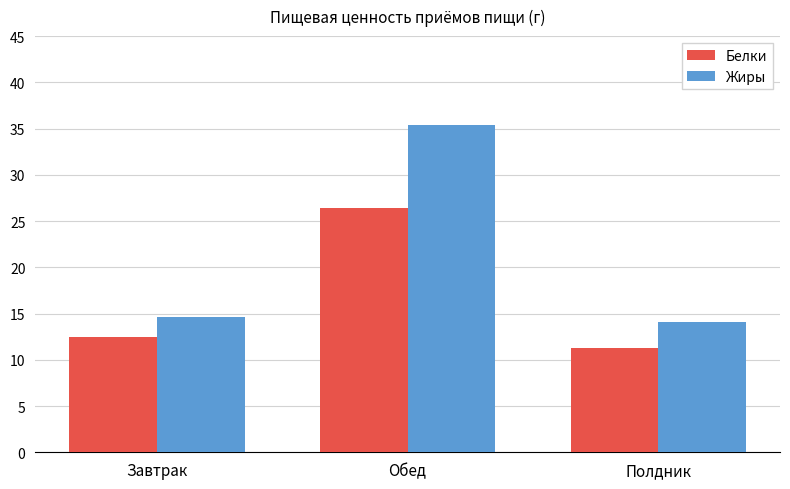

Which category has the highest value in the Белки series?

Обед